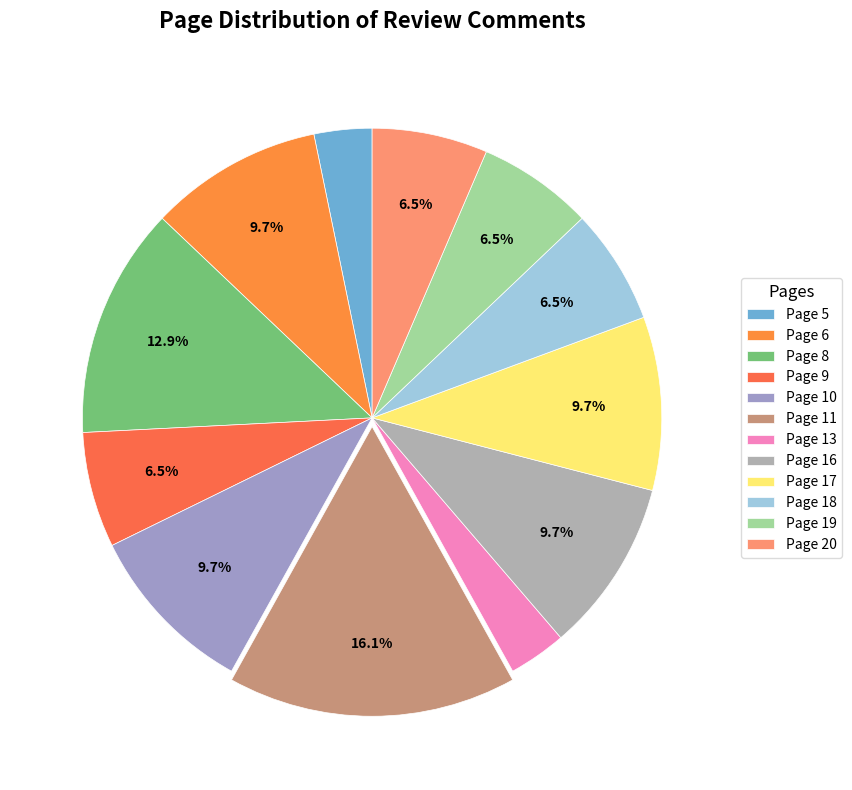

Is the sum of Page 5 and Page 18 greater than half?

No